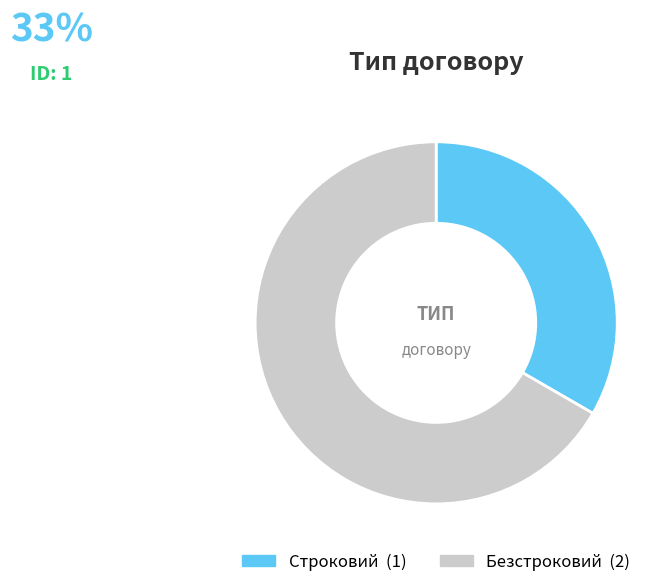

Approximately how many times larger is the value at Строковий compared to Безстроковий?

0.5